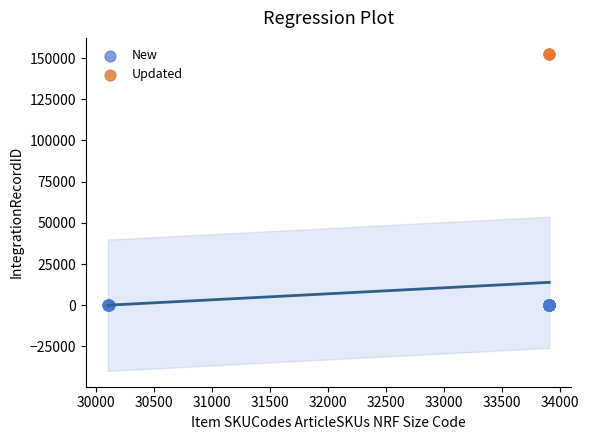

Which series contains the highest Y value?

Updated